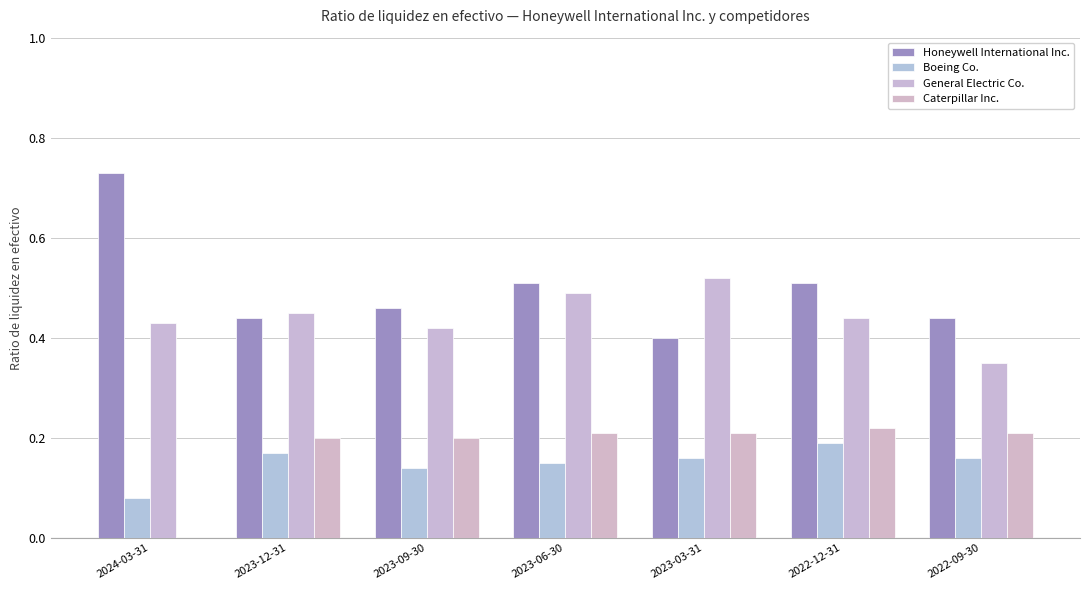

List the series in order of their peak value, lowest first.

Boeing Co., Caterpillar Inc., General Electric Co., Honeywell International Inc.